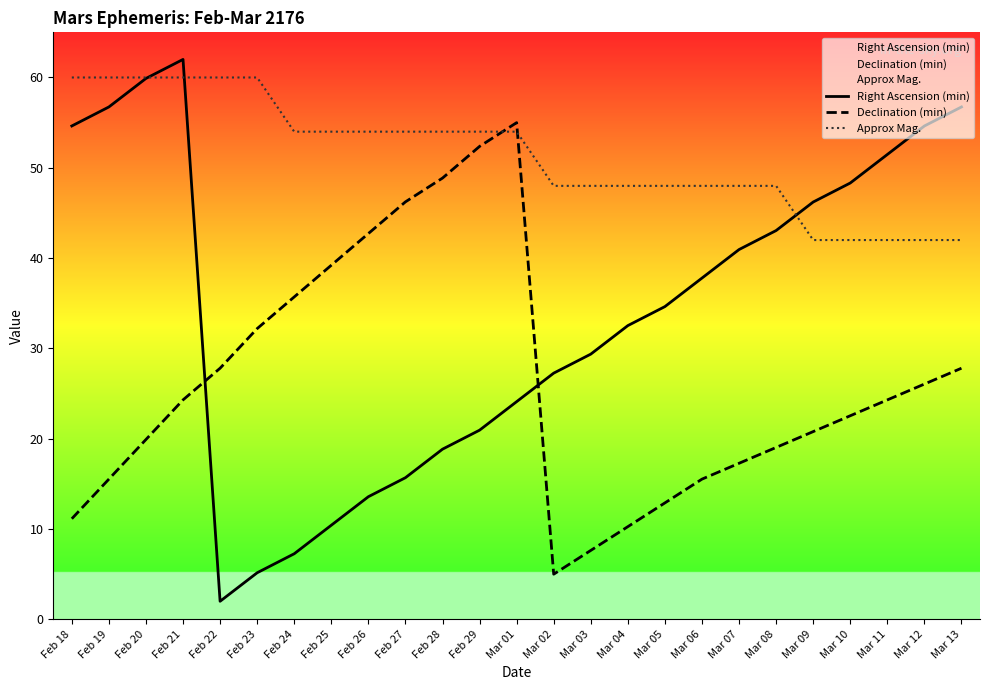

What is the sum of all Approx Mag. values?

1284.0